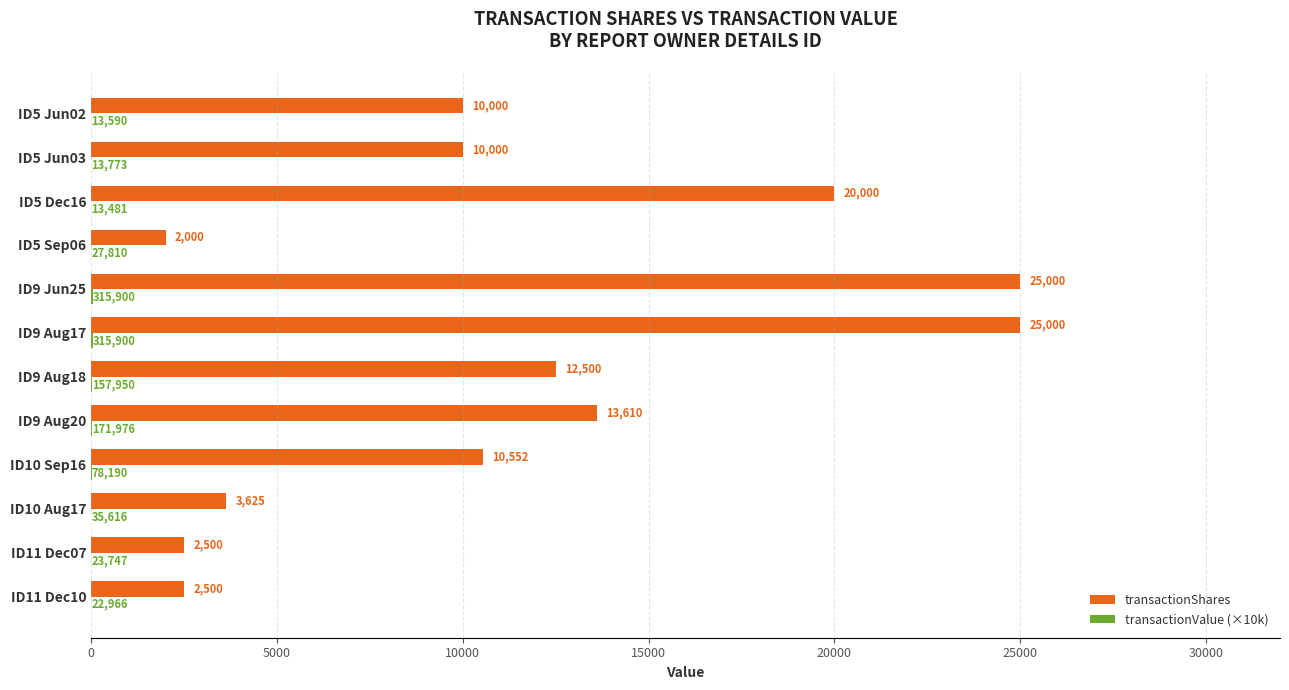

What is the sum of all transactionShares values?

137287.0